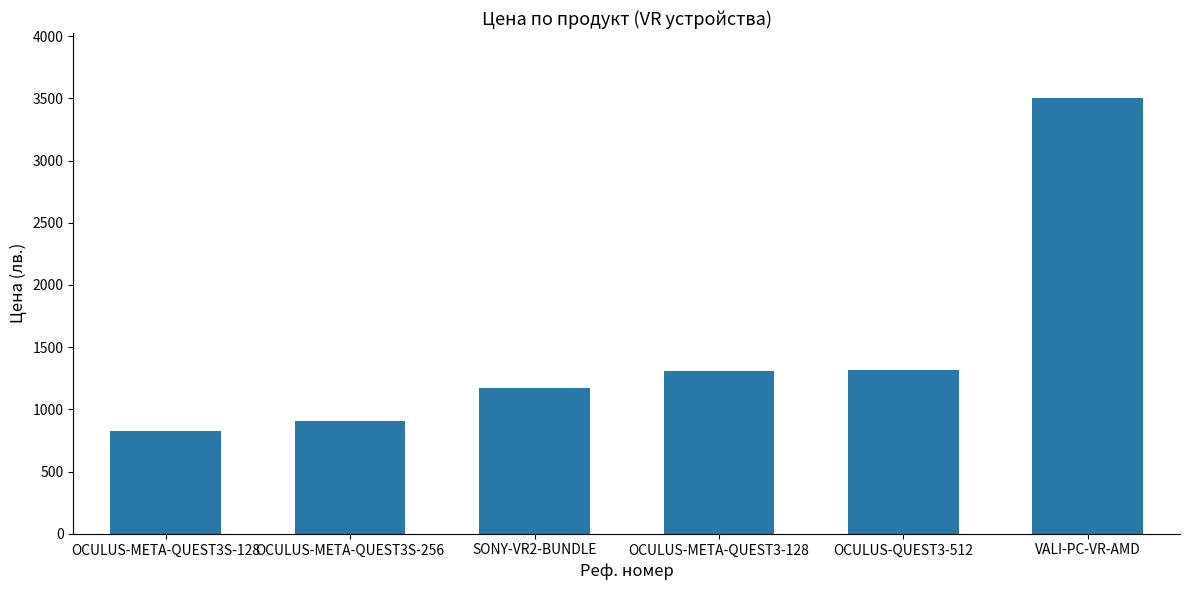

What is the change in value from SONY-VR2-BUNDLE to OCULUS-QUEST3-512?

+145.1